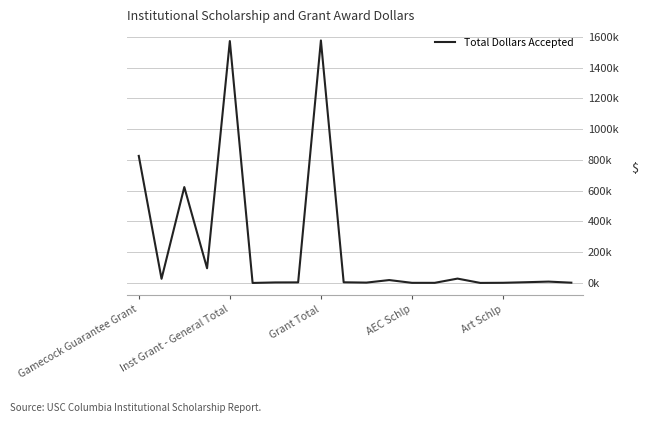

Does the chart display data point markers on the line(s)?

No